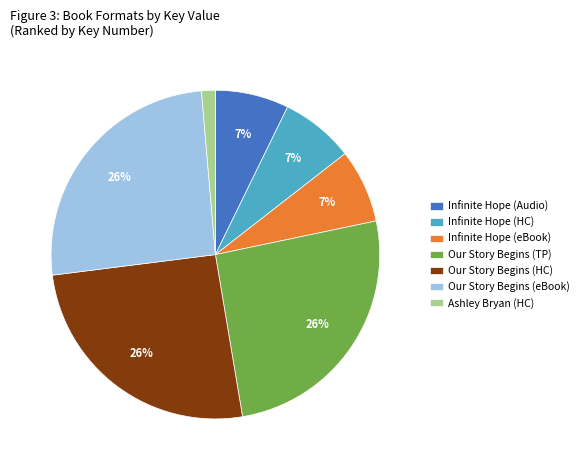

Which category has the smallest portion of the pie?

Ashley Bryan (HC)